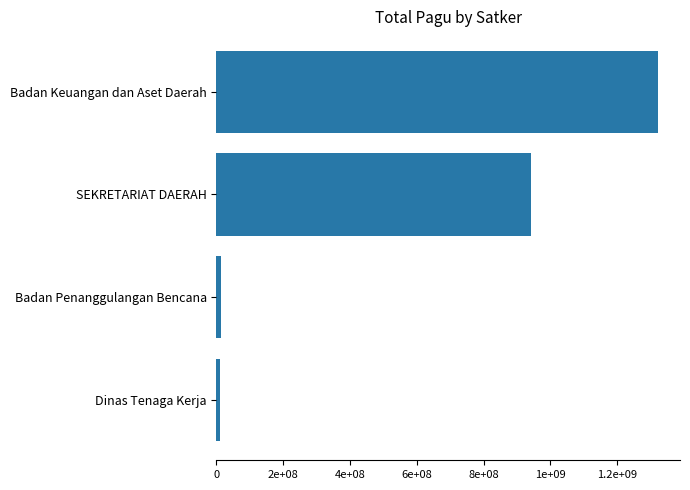

What is the smallest value displayed?

9740826